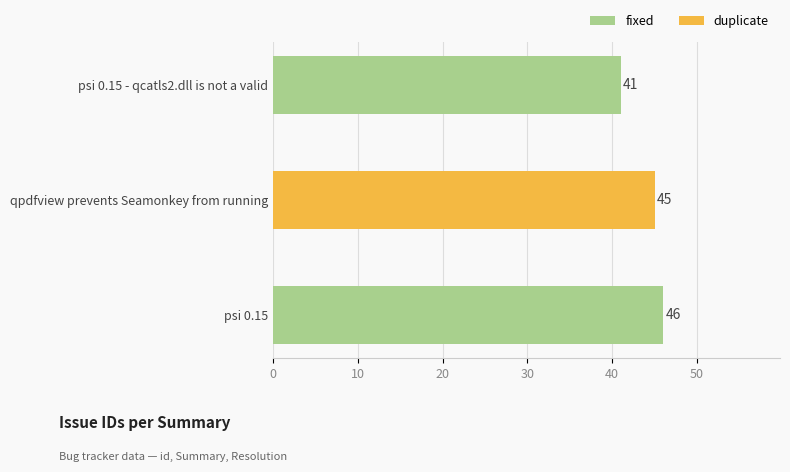

What position from the top is psi 0.15 - qcatls2.dll is not a valid?

1